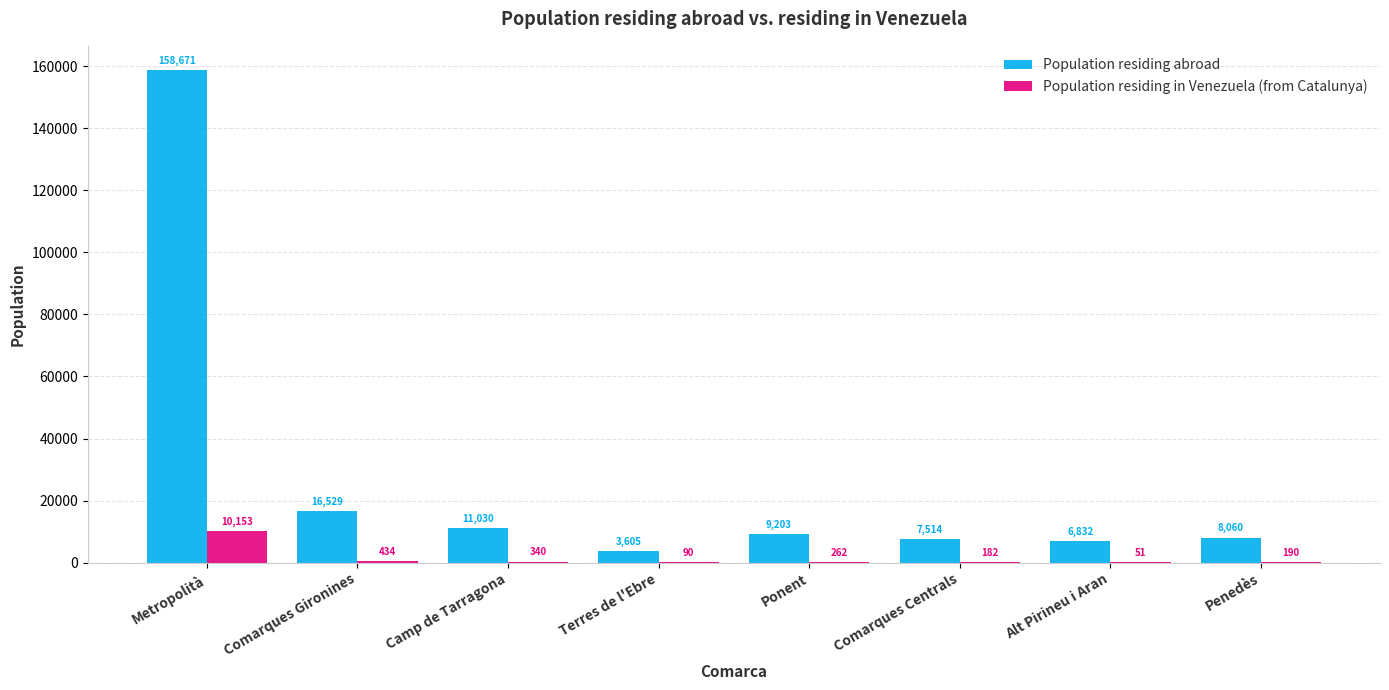

Where does the Population residing in Venezuela (from Catalunya) series first go above 262?

Metropolità